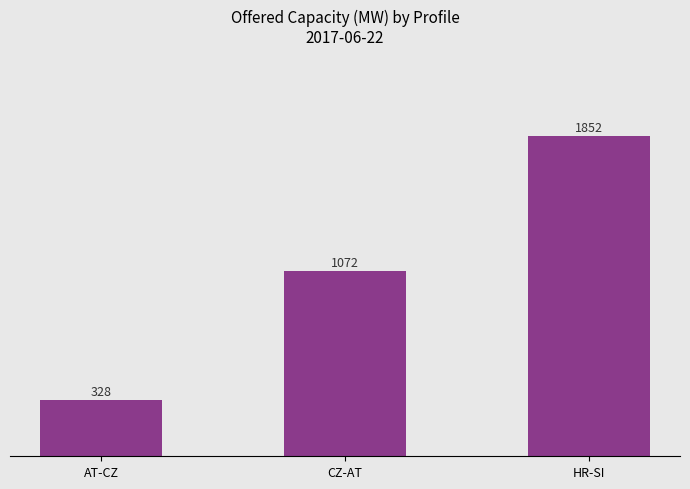

What is the difference between the second highest and minimum values?

744.0